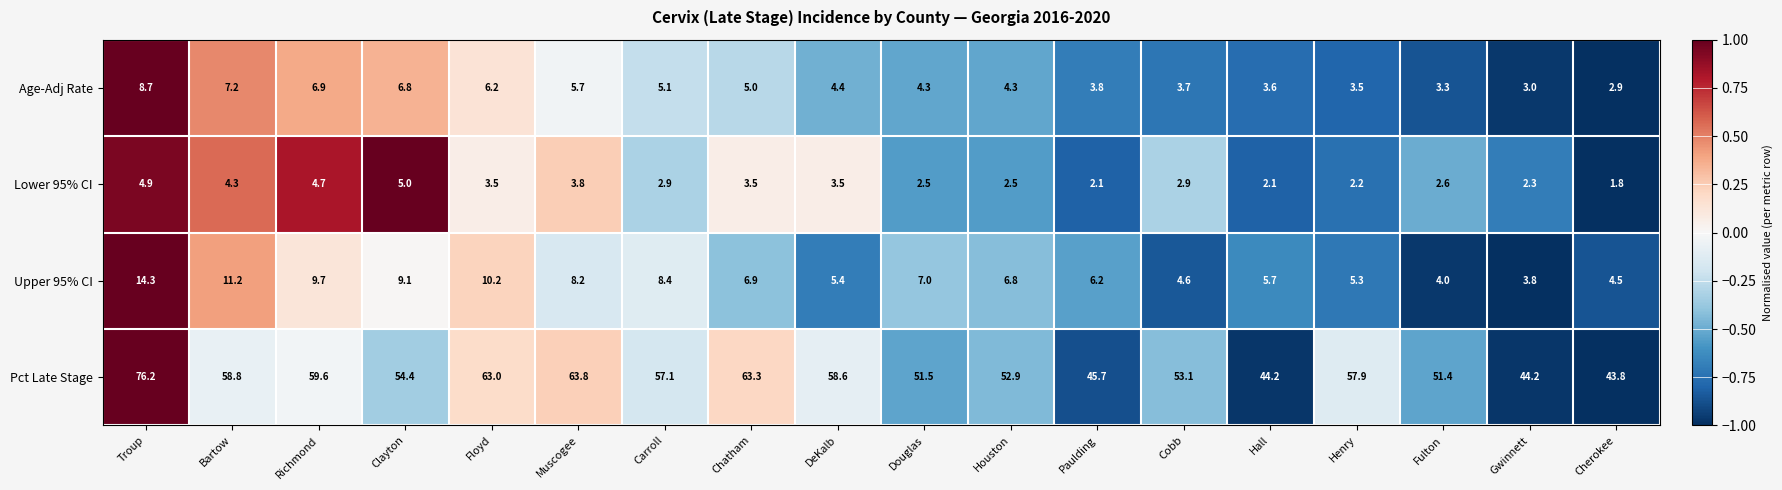

Which category has the lowest value across all series?

Cherokee